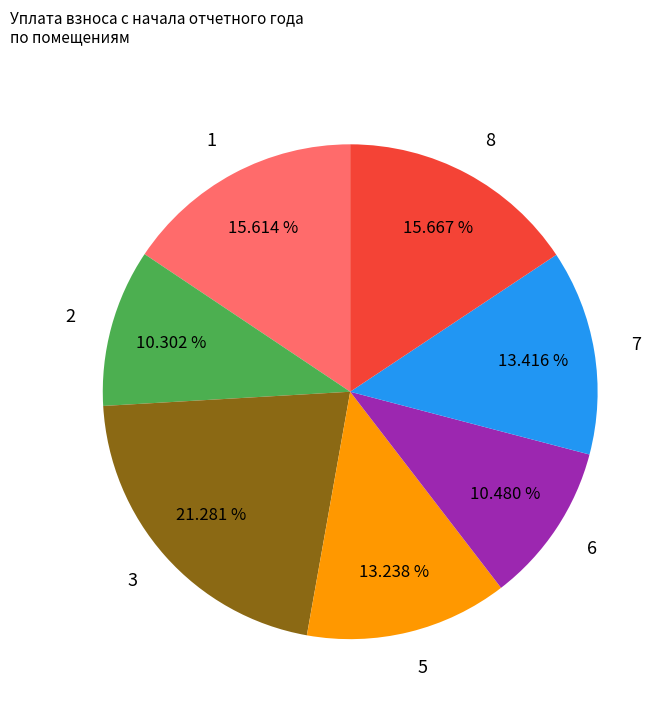

Is the sum of 6 and 5 greater than half?

No